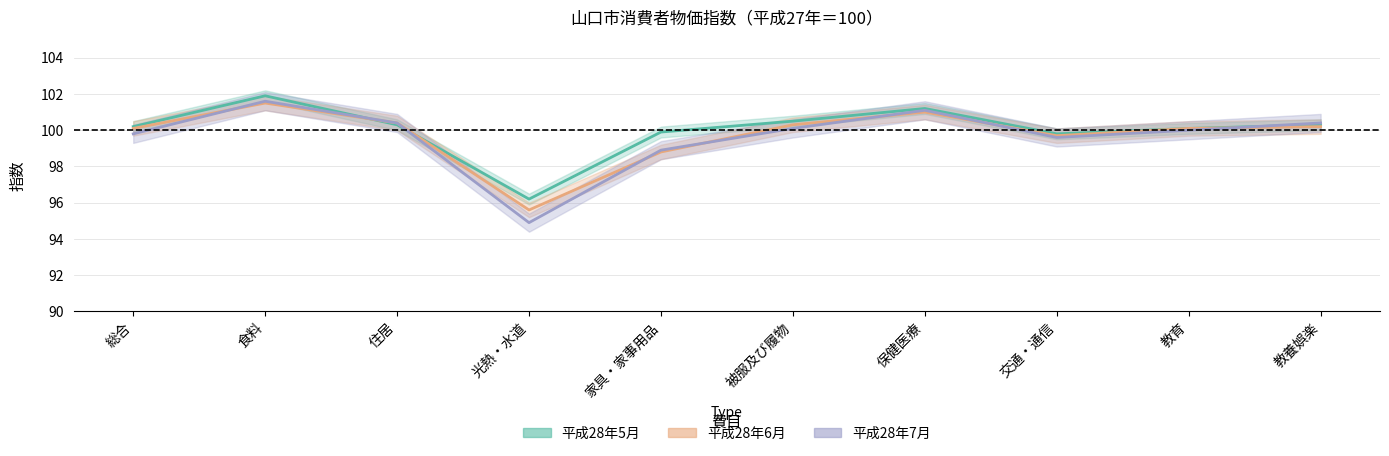

How many values in the 平成28年7月 series are below 100?

4